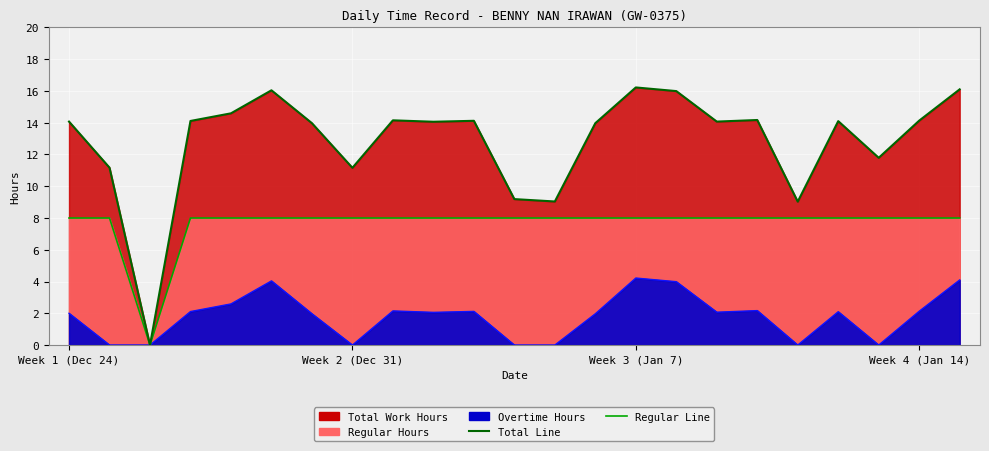

True or false: Regular Line and OT Line cross at least once.

False